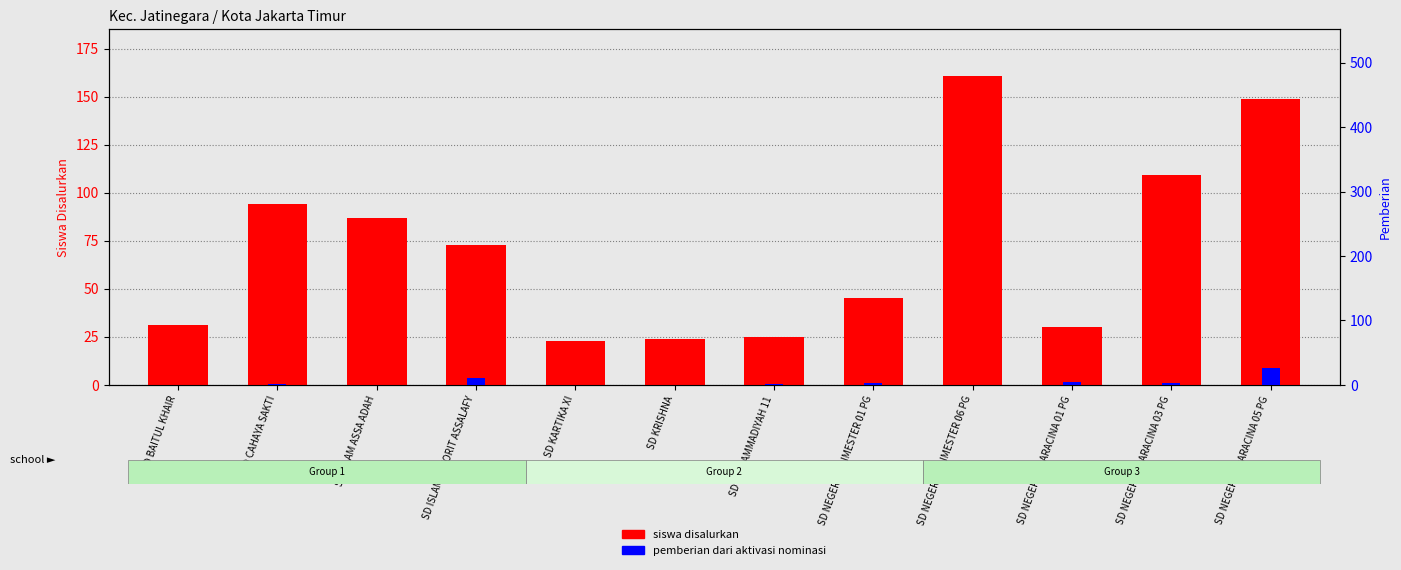

What is the sum of all pemberian dari aktivasi nominasi values?

49